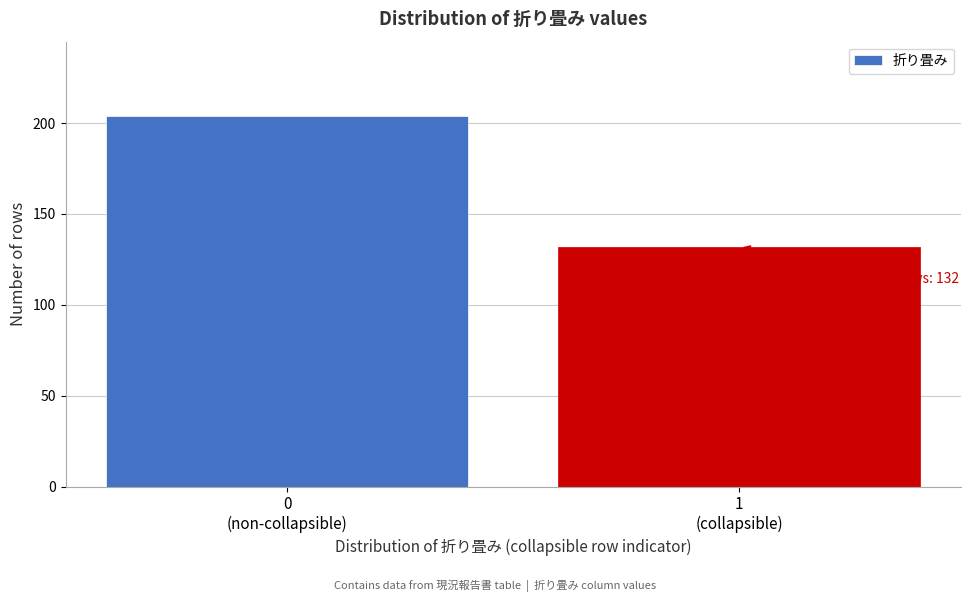

Reading left to right, what are all the values shown in this chart?

204	132